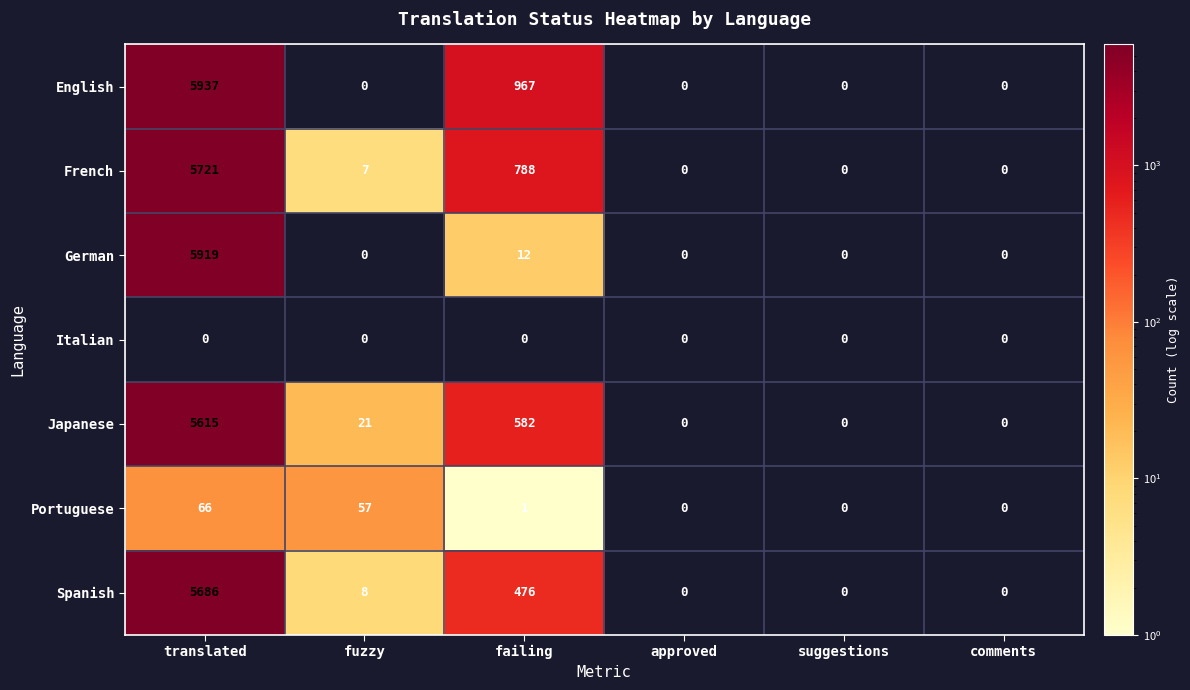

Which category has the highest value across all series?

translated